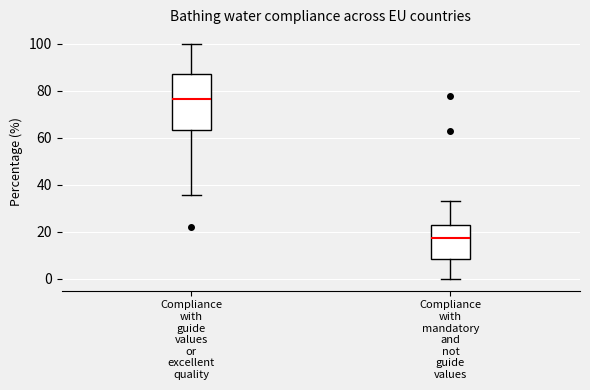

Reading left to right, transcribe this box plot: for each box, give where its median line is, the range the box spans, and where its two whiskers end, as read against the y-axis. The values are not printed on the chart, so give them approximately, as read against the axis.

Compliance with guide values or excellent quality: median 76, box 64 to 88, whiskers 36 to 100
Compliance with mandatory and not guide values: median 18, box 8 to 22, whiskers 0 to 34